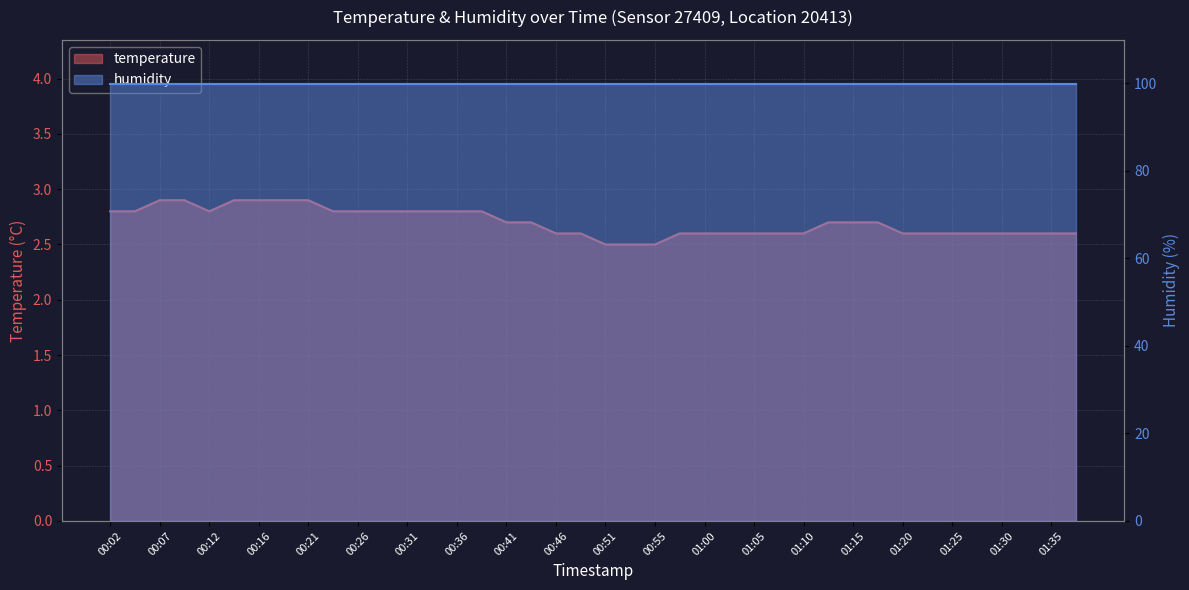

Which label corresponds to the smallest value in the chart?

00:51